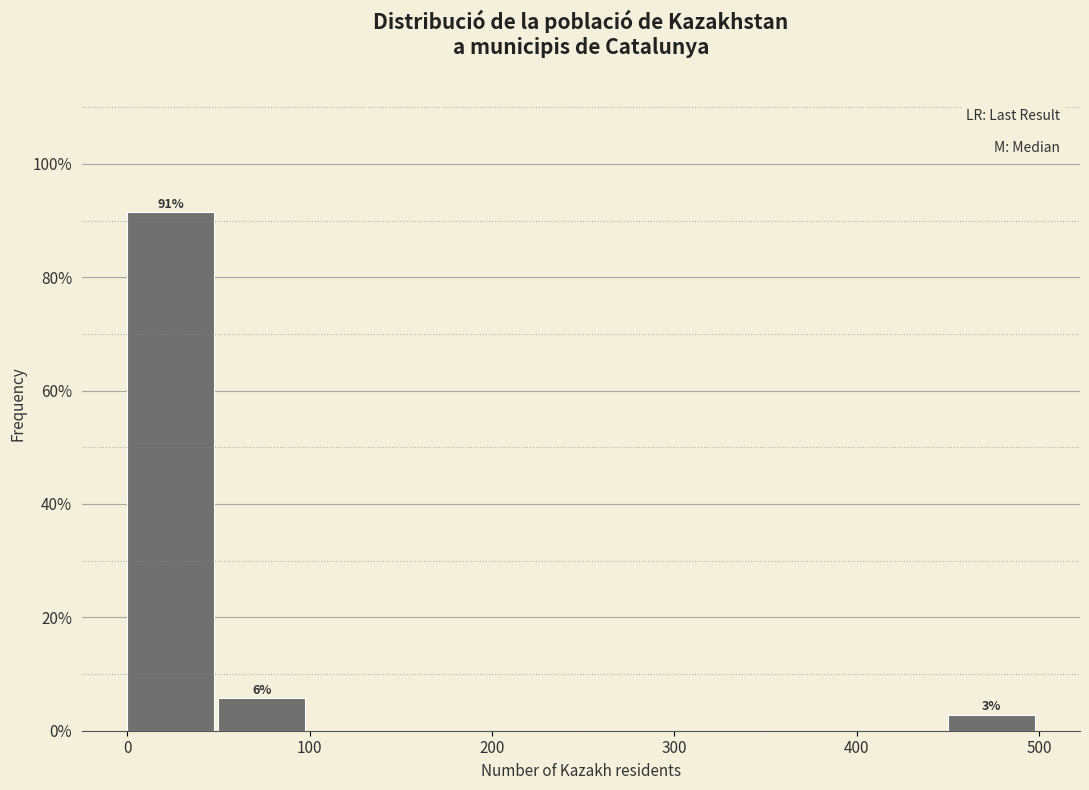

Which range on the x-axis has the tallest bar?

0 to 50